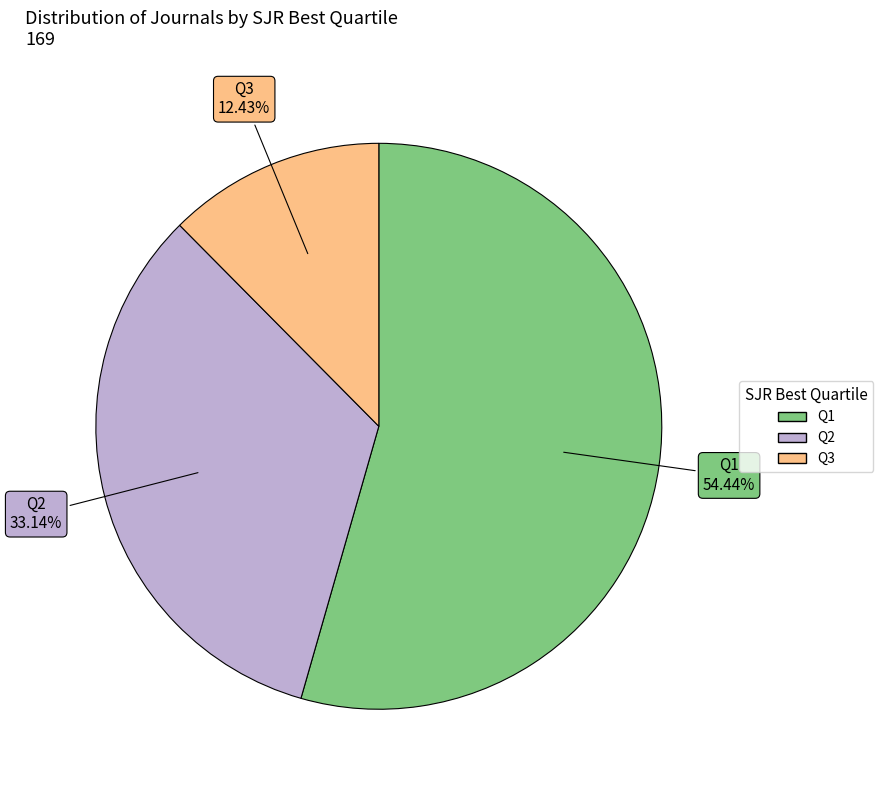

To the nearest percent, what percentage of the pie is Q1?

54%